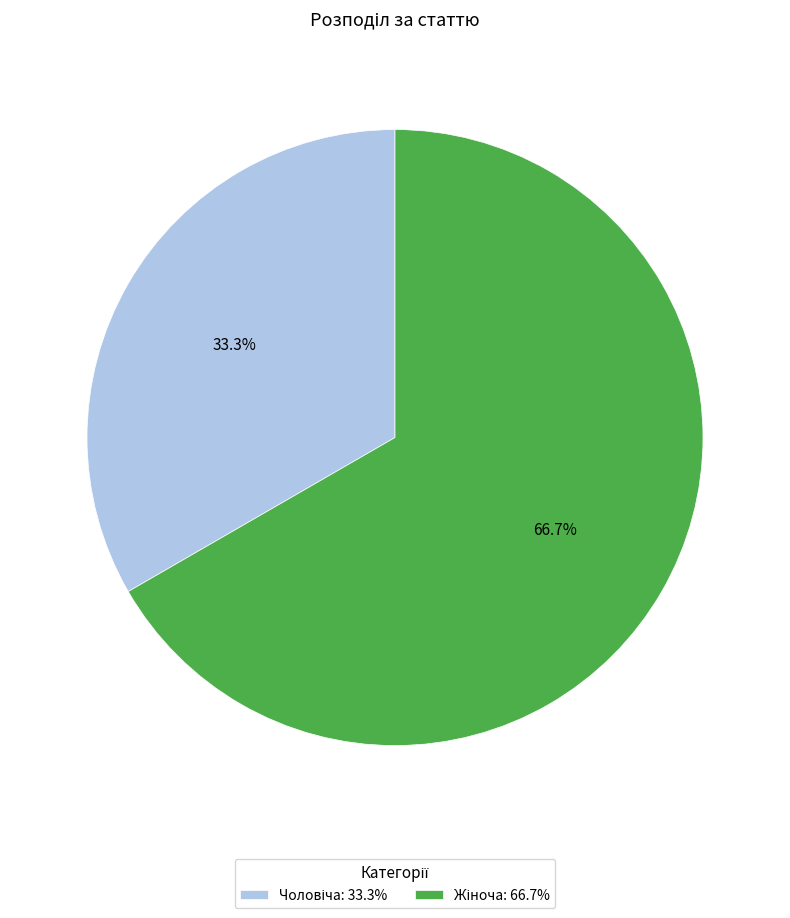

How many segments does this pie chart have?

2